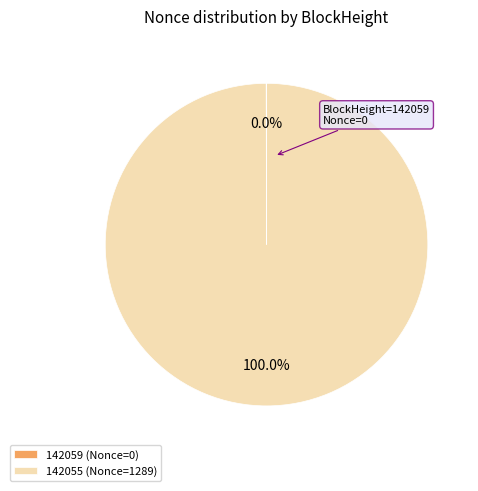

Does any single category account for the majority?

Yes